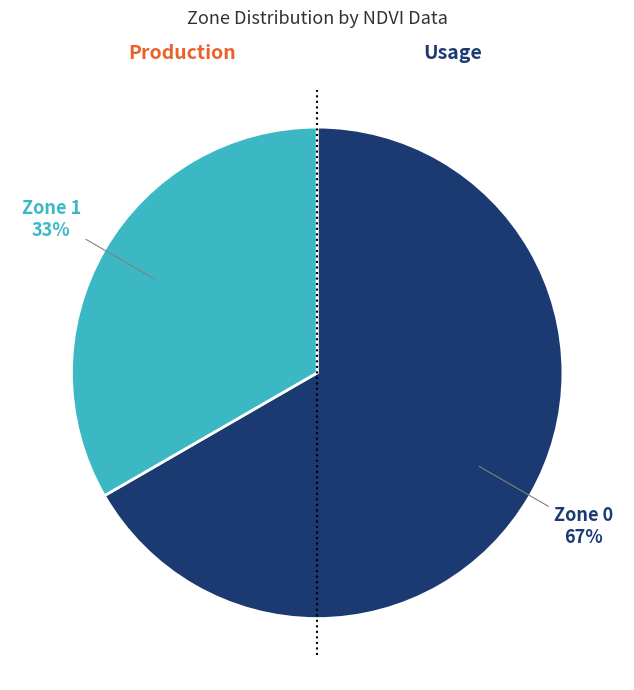

To the nearest percent, what is the average slice percentage?

50%